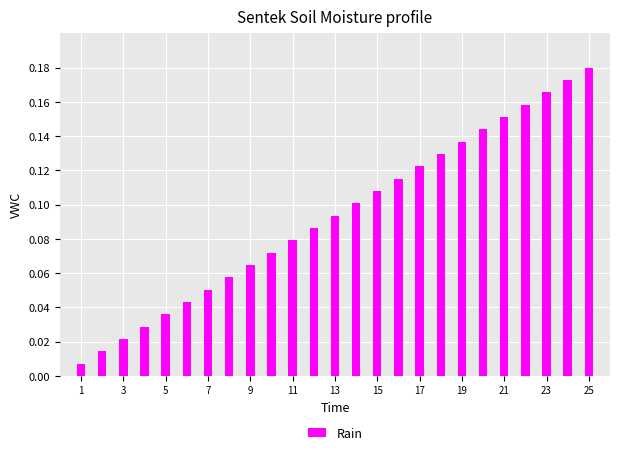

What is the sum of all values?

2.3